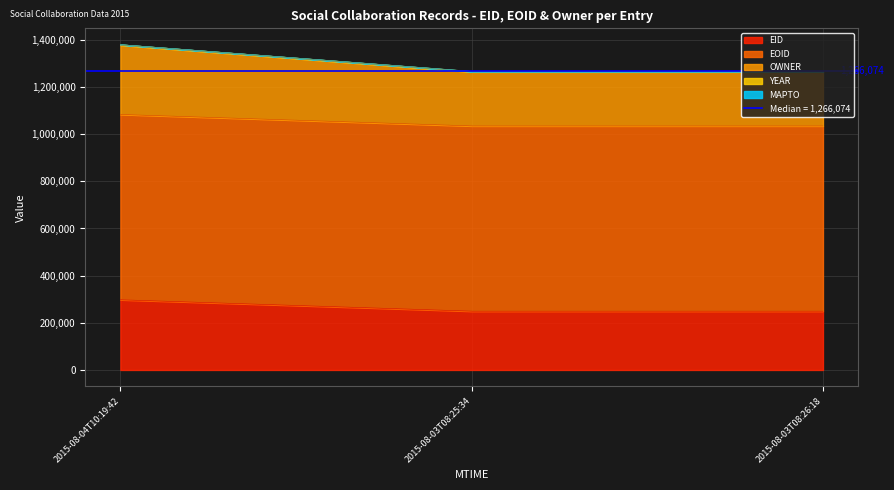

Reading left to right, extract all data points from this chart.

EID: 2015-08-04T10:19:42=297649	2015-08-03T08:25:34=249194	2015-08-03T08:26:18=249196
EOID: 2015-08-04T10:19:42=785897	2015-08-03T08:25:34=785598	2015-08-03T08:26:18=785599
OWNER: 2015-08-04T10:19:42=294225	2015-08-03T08:25:34=229264	2015-08-03T08:26:18=229264
YEAR: 2015-08-04T10:19:42=2015	2015-08-03T08:25:34=2015	2015-08-03T08:26:18=2015
MAPTO: 2015-08-04T10:19:42=0	2015-08-03T08:25:34=0	2015-08-03T08:26:18=0